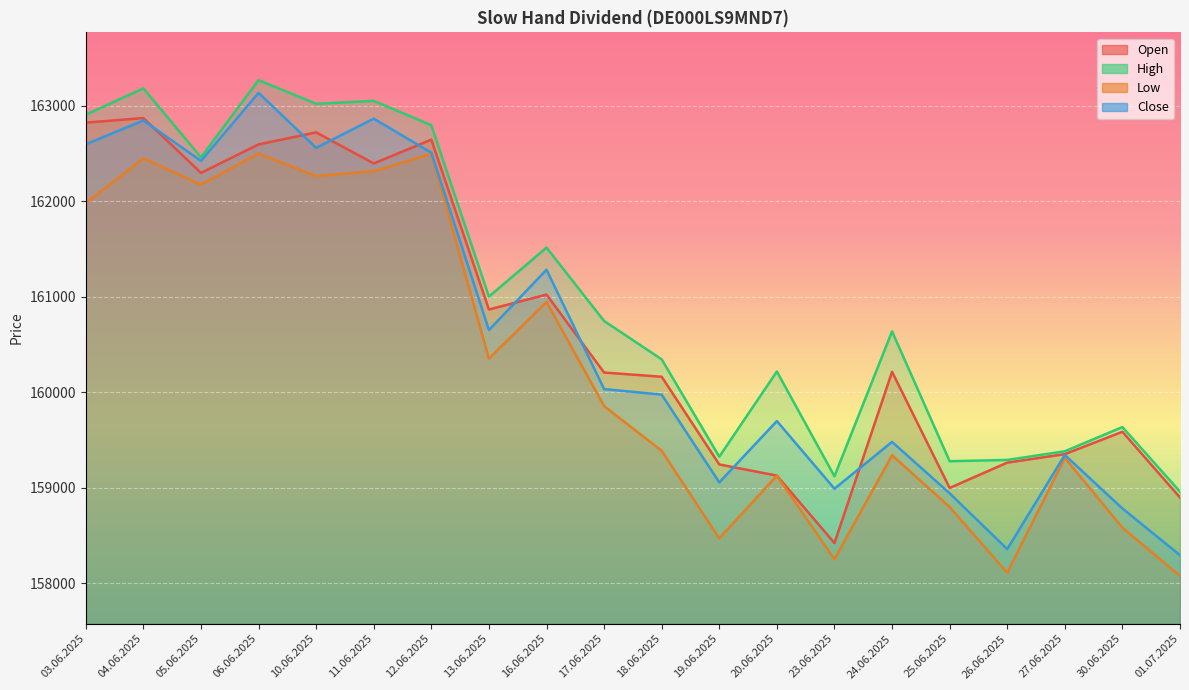

What is the label of the 11th point from the right?

17.06.2025